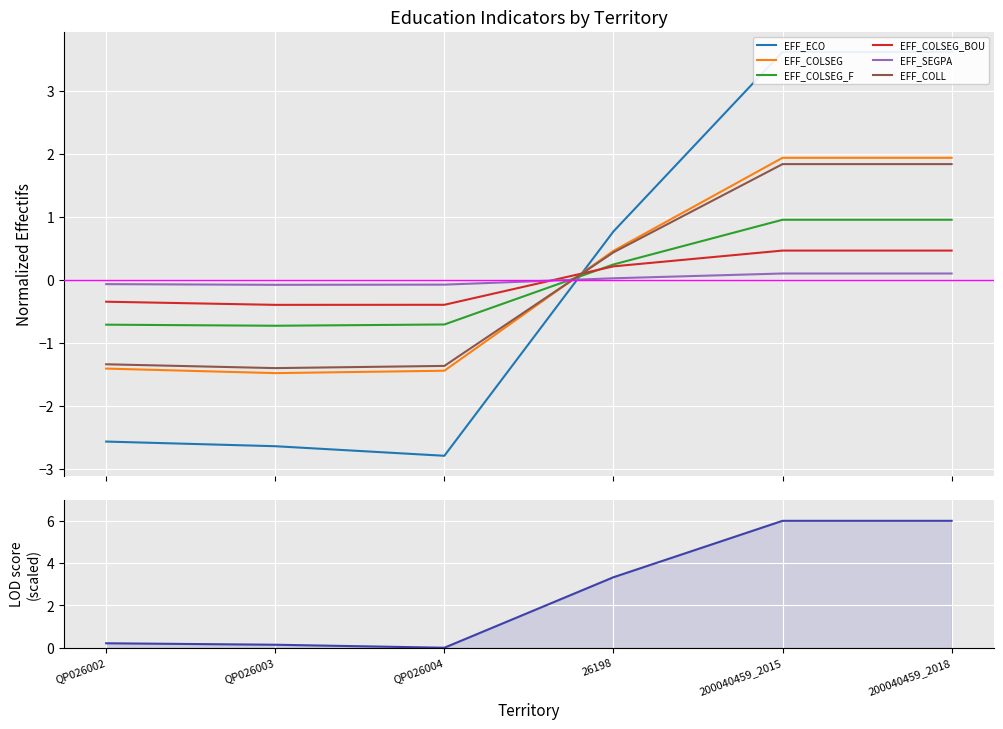

Is it true that EFF_ECO equals 1.1 at 200040459_2018?

False